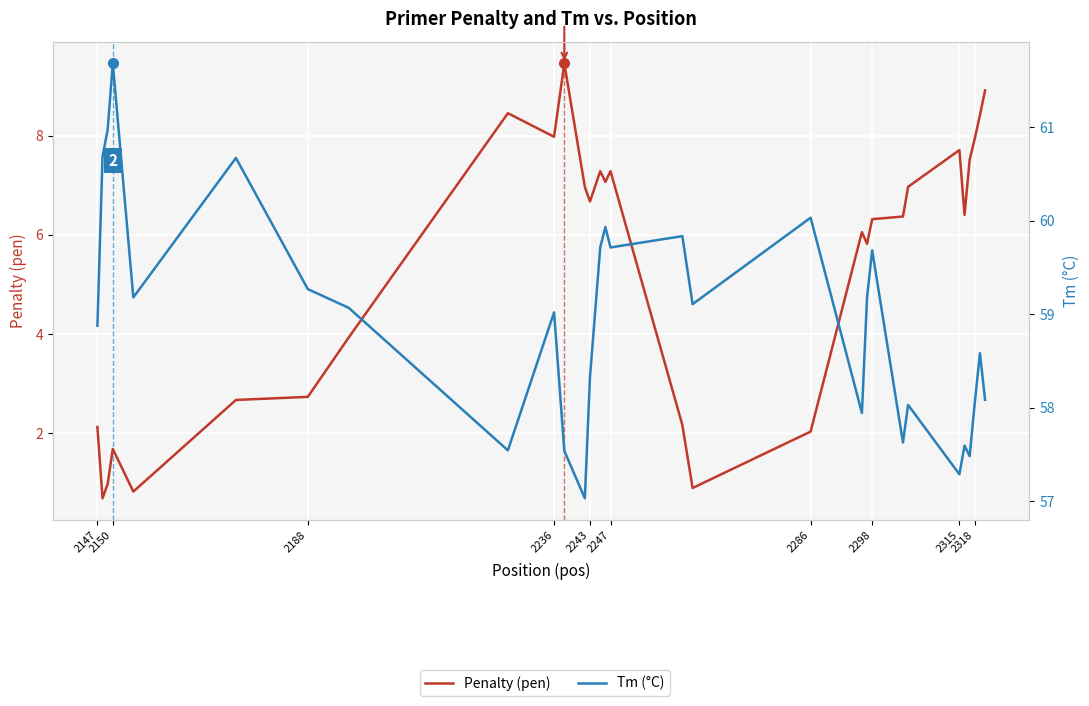

How many values in the Penalty (pen) series exceed 6?

18